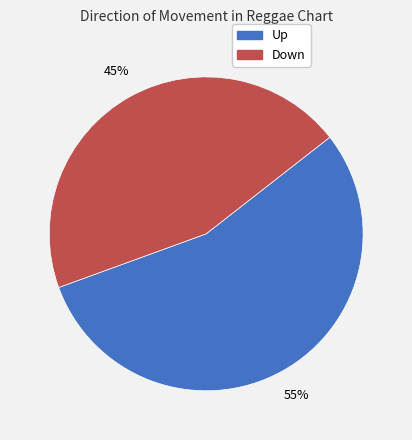

Is there a majority slice in this chart?

Yes